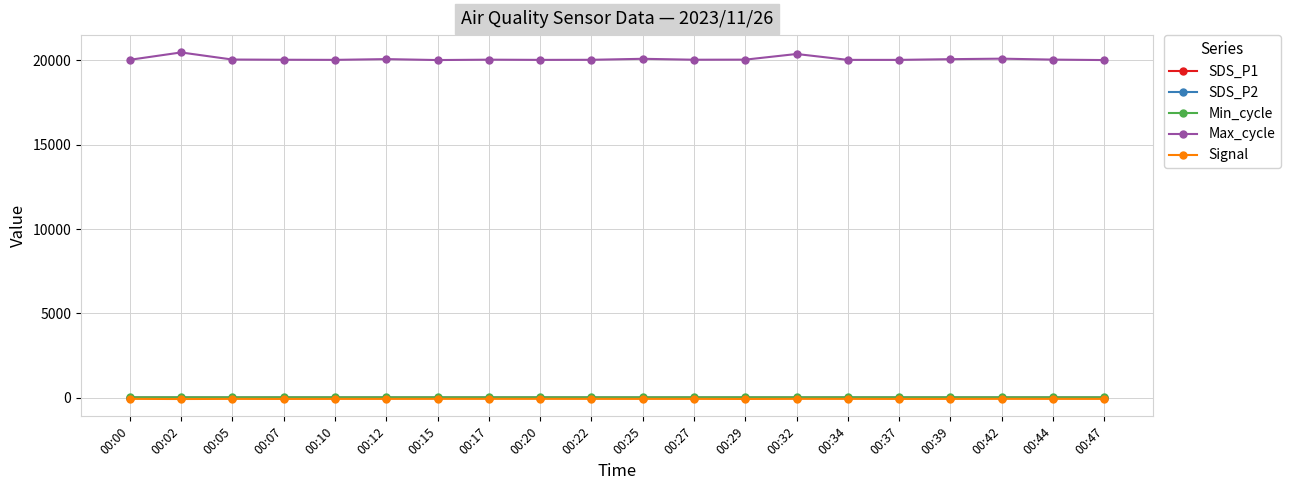

True or false: Max_cycle and SDS_P2 cross at least once.

False